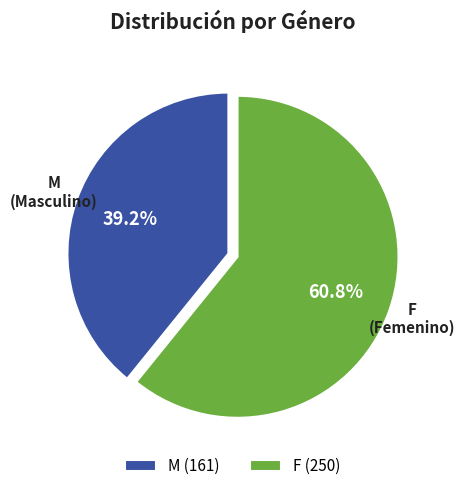

What percentage do M and F together represent?

100.0%